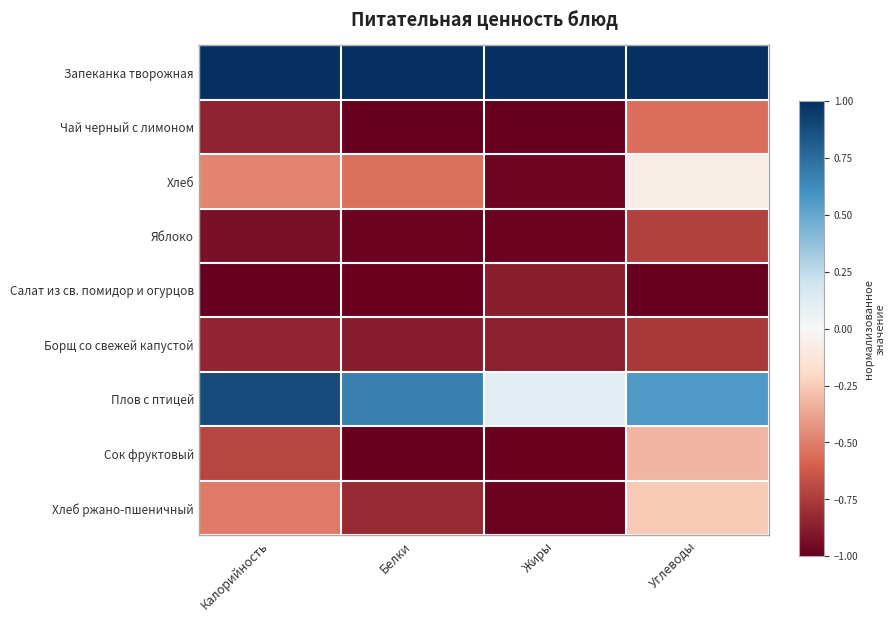

At Белки, list the series in order from largest to smallest.

Запеканка творожная, Плов с птицей, Хлеб, Хлеб ржано-пшеничный, Борщ со свежей капустой, Яблоко, Салат из св. помидор и огурцов, Чай черный с лимоном, Сок фруктовый